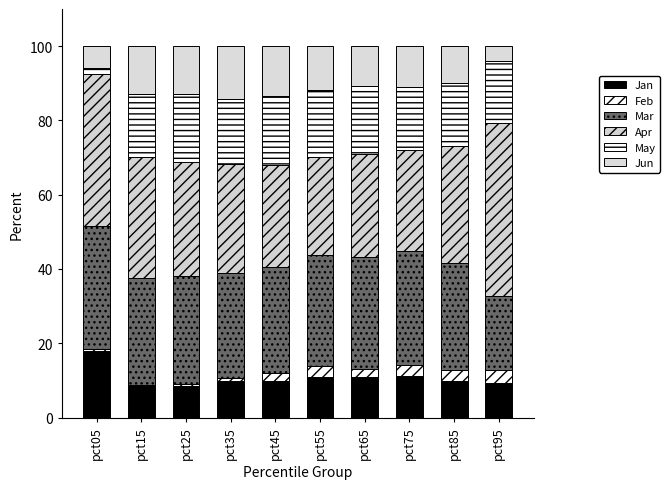

Between pct05 and pct55, which series saw the biggest shift?

May